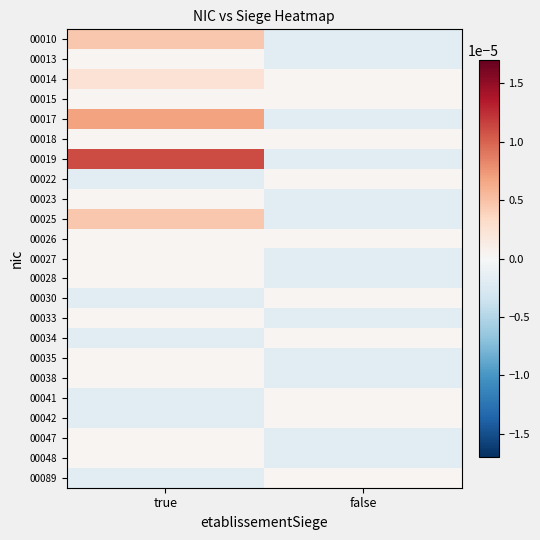

Reading left to right, extract all data points from this chart.

00010: true=0.0	false=-0.0
00013: true=0.0	false=-0.0
00014: true=0.0	false=0.0
00015: true=0.0	false=0.0
00017: true=0.0	false=-0.0
00018: true=0.0	false=0.0
00019: true=0.0	false=-0.0
00022: true=-0.0	false=0.0
00023: true=0.0	false=-0.0
00025: true=0.0	false=-0.0
00026: true=0.0	false=0.0
00027: true=0.0	false=-0.0
00028: true=0.0	false=-0.0
00030: true=-0.0	false=0.0
00033: true=0.0	false=-0.0
00034: true=-0.0	false=0.0
00035: true=0.0	false=-0.0
00038: true=0.0	false=-0.0
00041: true=-0.0	false=0.0
00042: true=-0.0	false=0.0
00047: true=0.0	false=-0.0
00048: true=0.0	false=-0.0
00089: true=-0.0	false=0.0